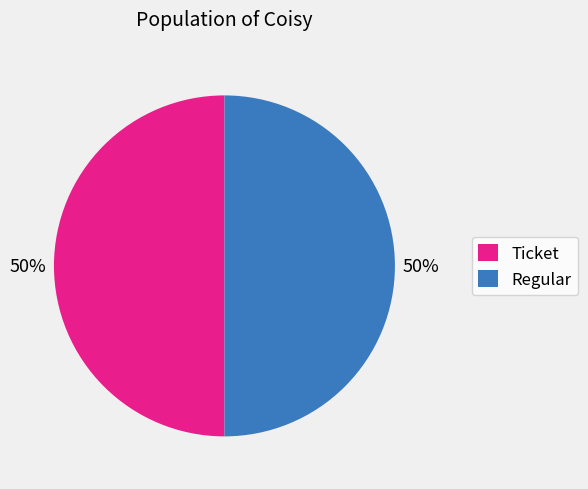

Approximately how many times larger is the value at Ticket compared to Regular?

1.0